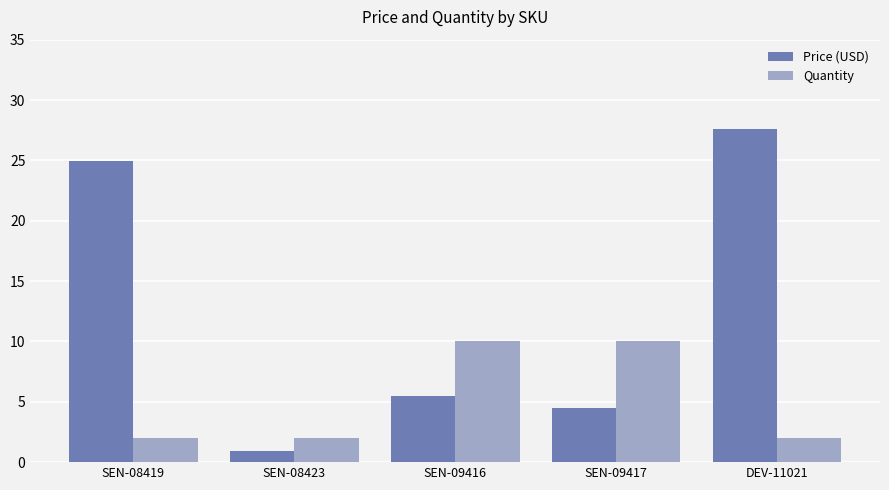

What is the highest value of the Quantity series?

10.0